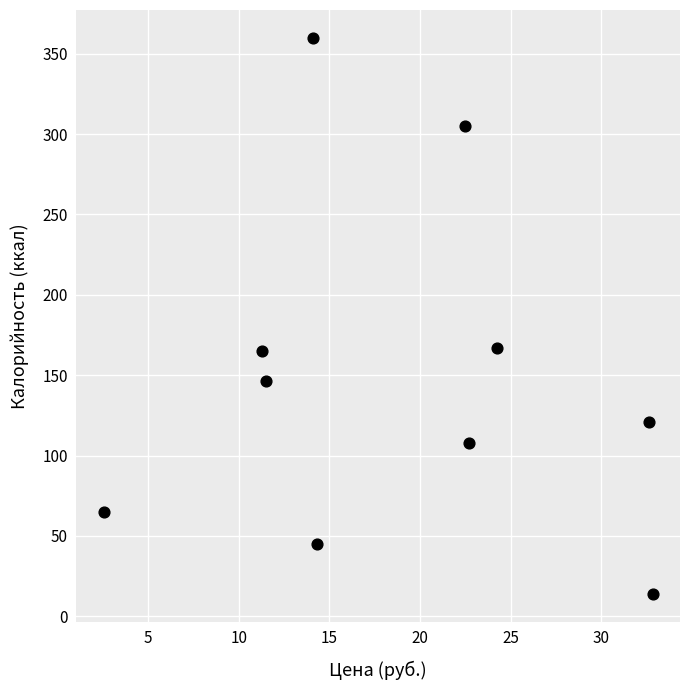

What is the average Y value?

149.6